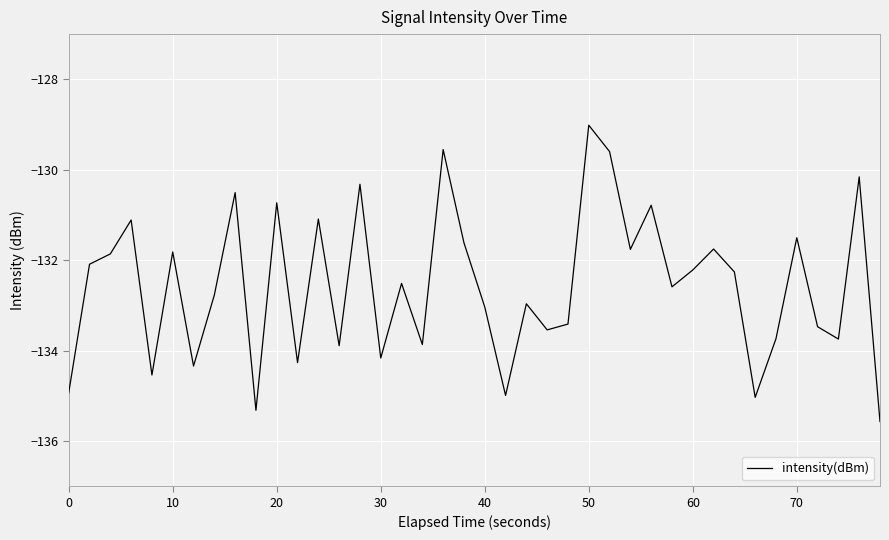

What is the difference between the maximum and minimum values?

6.6